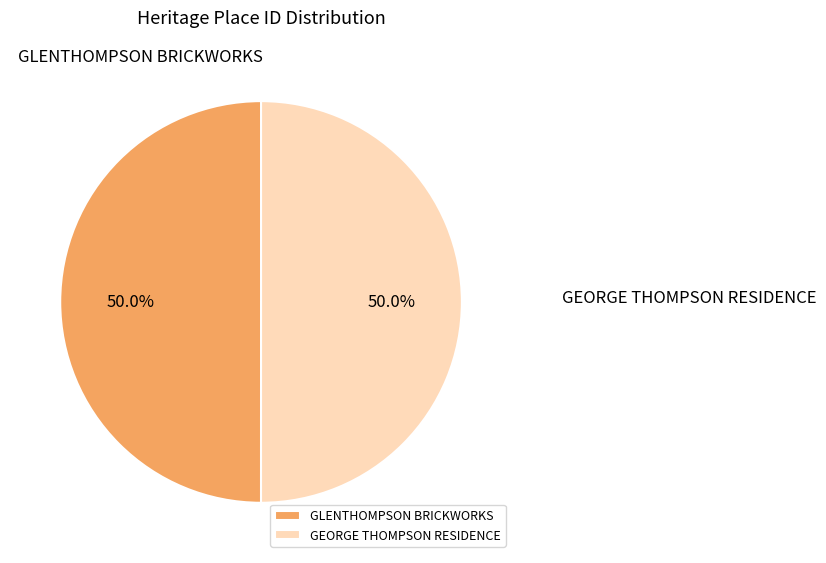

Is the sum of GLENTHOMPSON BRICKWORKS and GEORGE THOMPSON RESIDENCE greater than half?

Yes